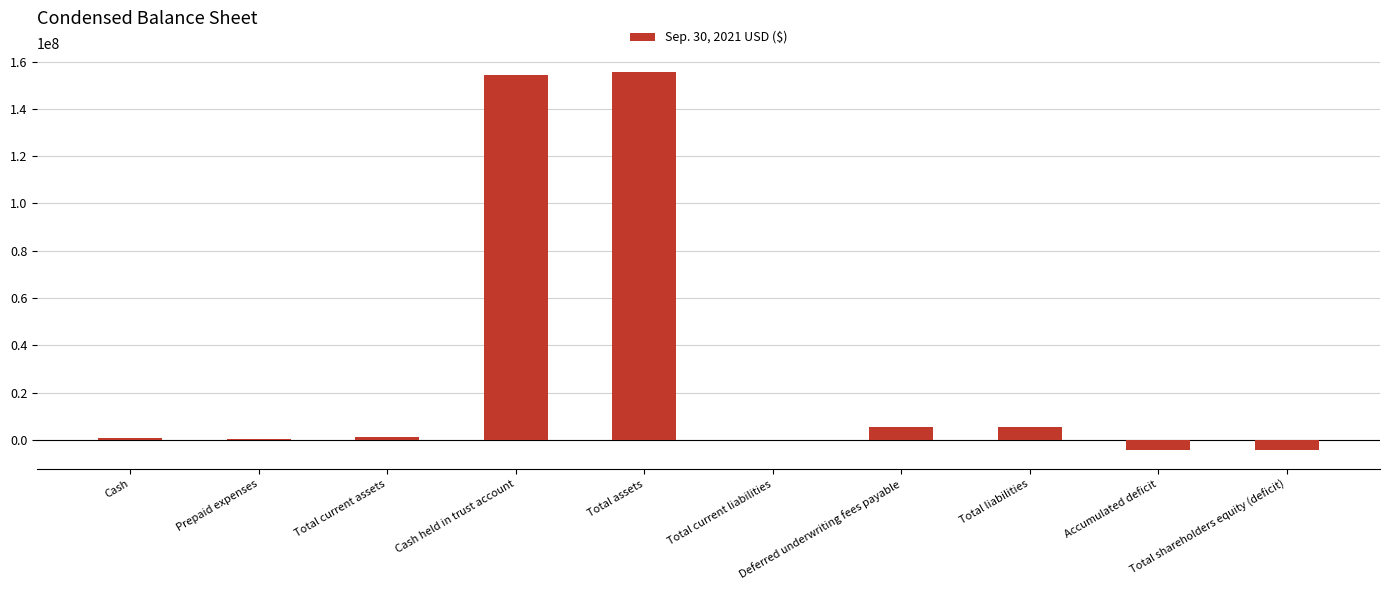

What is the difference between the values at Total liabilities and Cash?

4675401